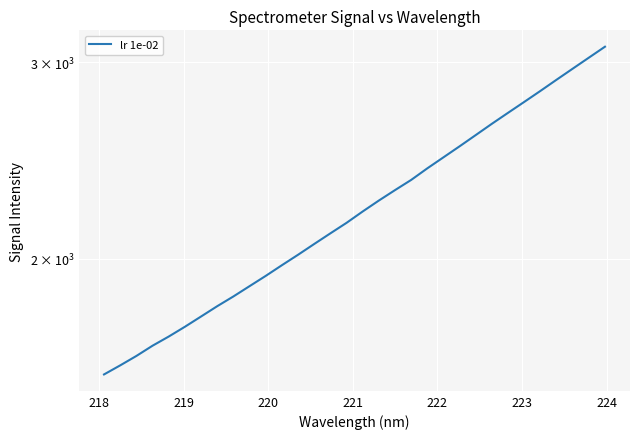

What is the difference between the maximum and minimum values?

1524.8